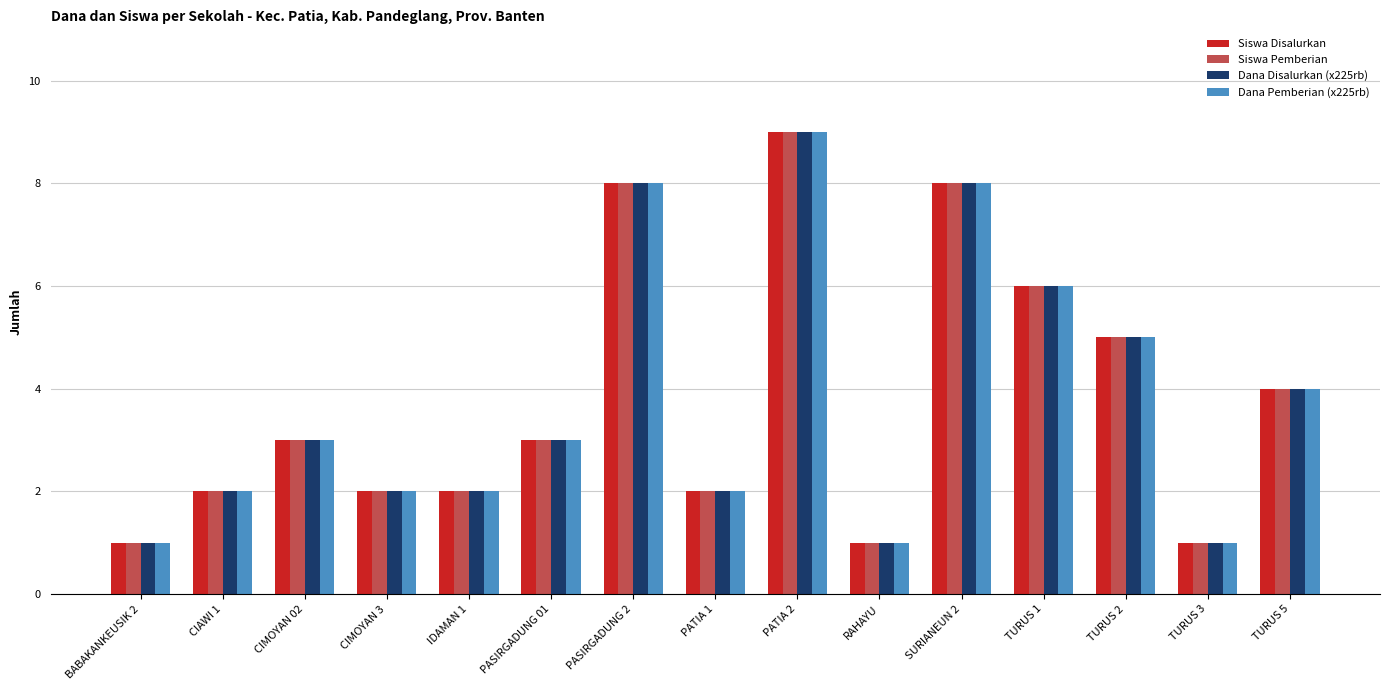

Is it true that Siswa Pemberian equals 2 at PASIRGADUNG 01?

False